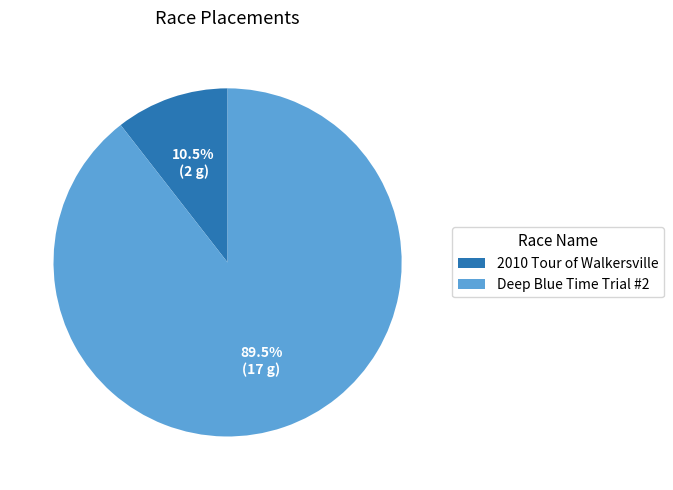

How many slices are in this pie chart?

2